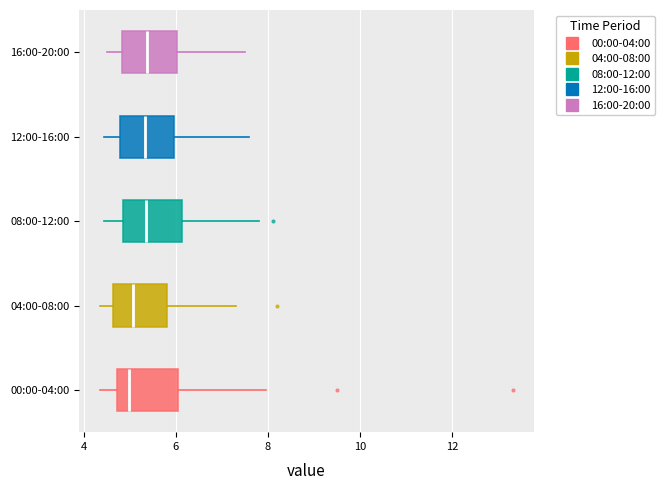

Reading bottom to top, transcribe this box plot: for each box, give where its median line is, the range the box spans, and where its two whiskers end, as read against the x-axis. The values are not printed on the chart, so give them approximately, as read against the axis.

00:00-04:00: median 5.0, box 4.8 to 6.0, whiskers 4.4 to 8.0
04:00-08:00: median 5.0, box 4.6 to 5.8, whiskers 4.4 to 7.4
08:00-12:00: median 5.4, box 4.8 to 6.2, whiskers 4.4 to 7.8
12:00-16:00: median 5.4, box 4.8 to 6.0, whiskers 4.4 to 7.6
16:00-20:00: median 5.4, box 4.8 to 6.0, whiskers 4.6 to 7.6